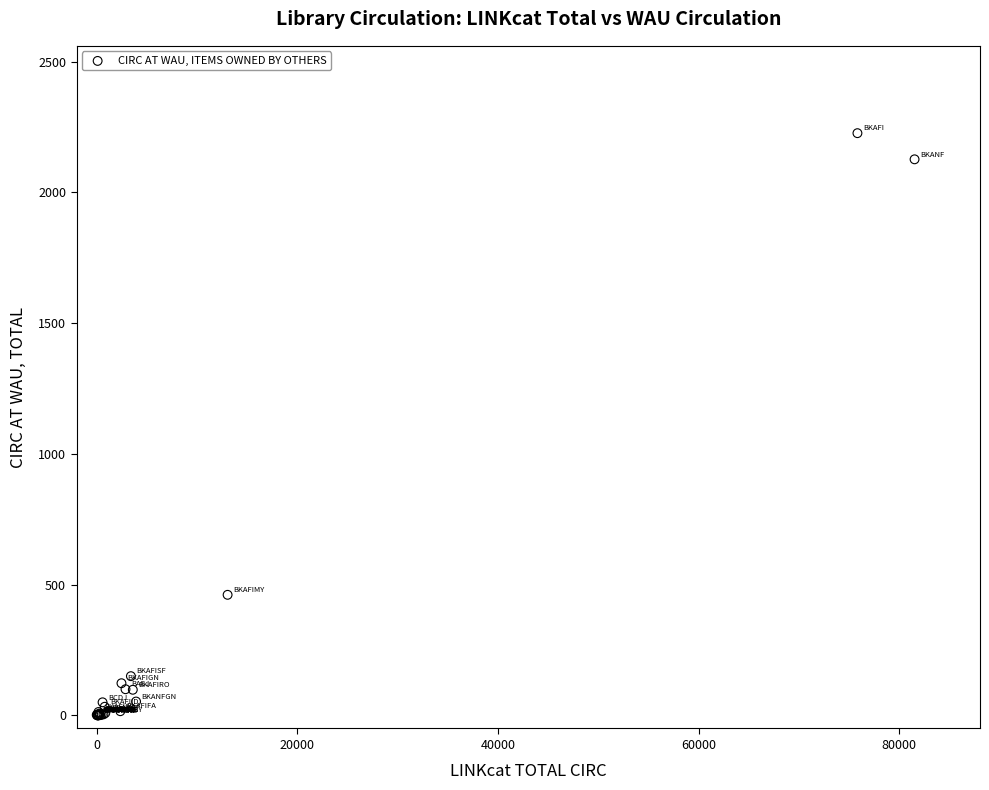

What Y value in the scatter plot is closest to 1113?

461